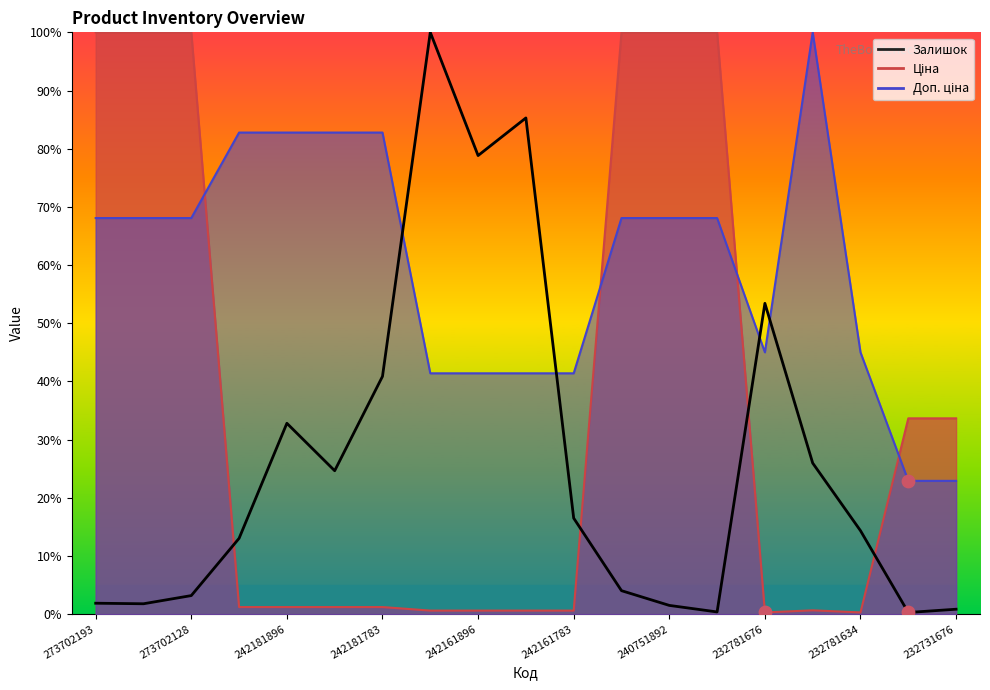

What is the change in value from 240751892 to 232781634?

+12.8